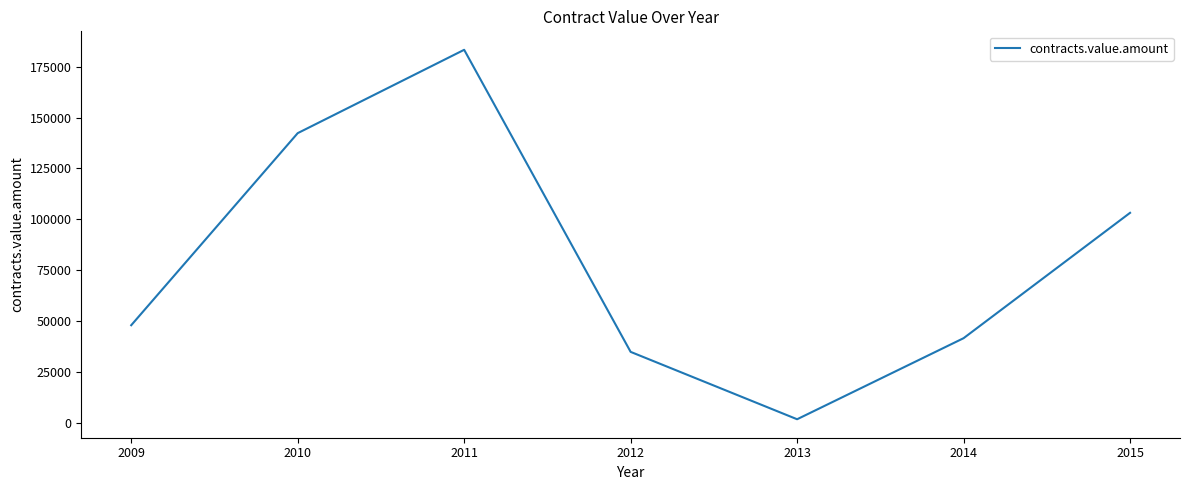

Reading left to right, what are all the values shown in this chart?

47897.5	142308.8	183280.0	34800.0	1682.0	41528.0	103147.2